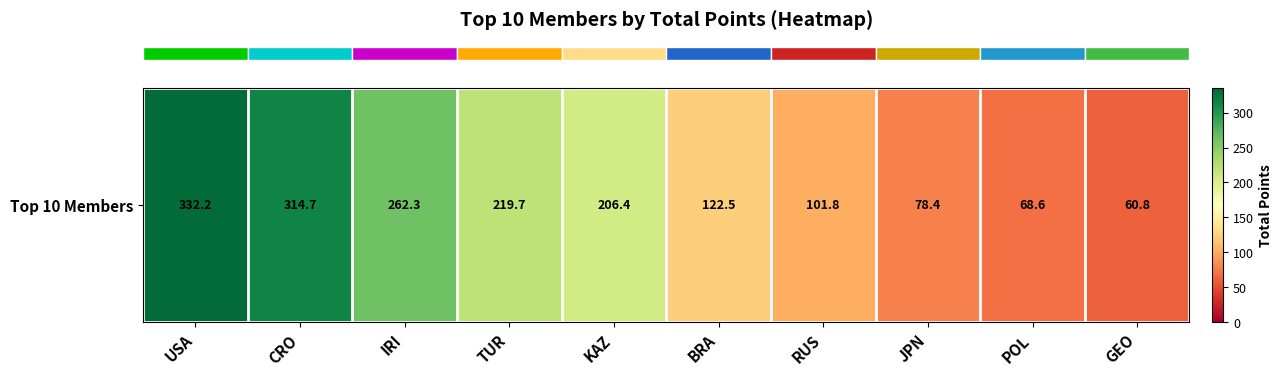

At which category does the chart reach its peak across all series?

USA